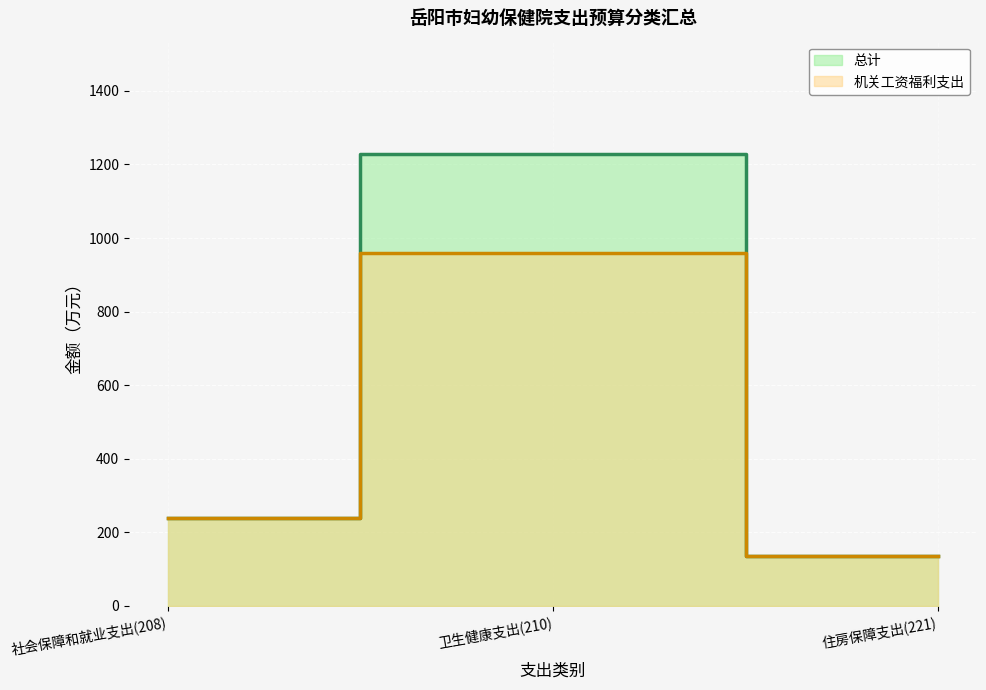

Rank the categories by 总计 value from lowest to highest.

住房保障支出(221), 社会保障和就业支出(208), 卫生健康支出(210)